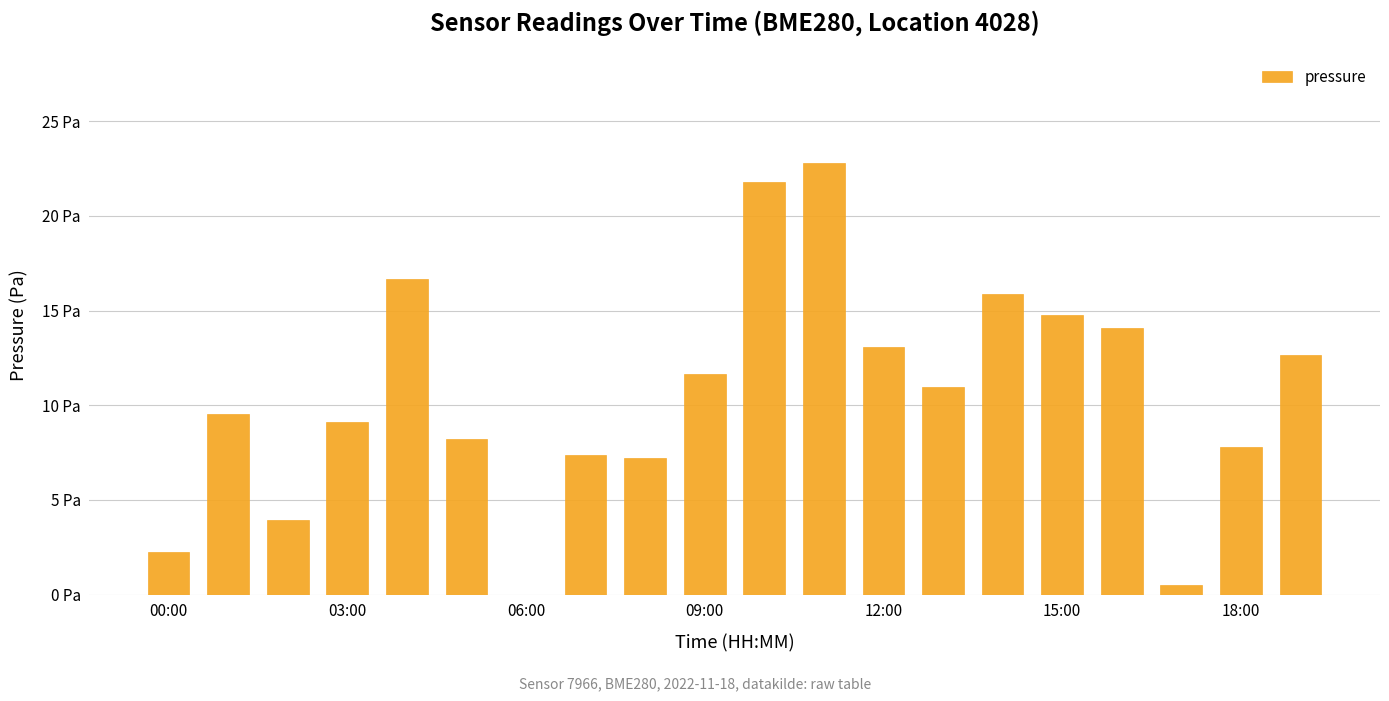

Are the bars horizontal?

No